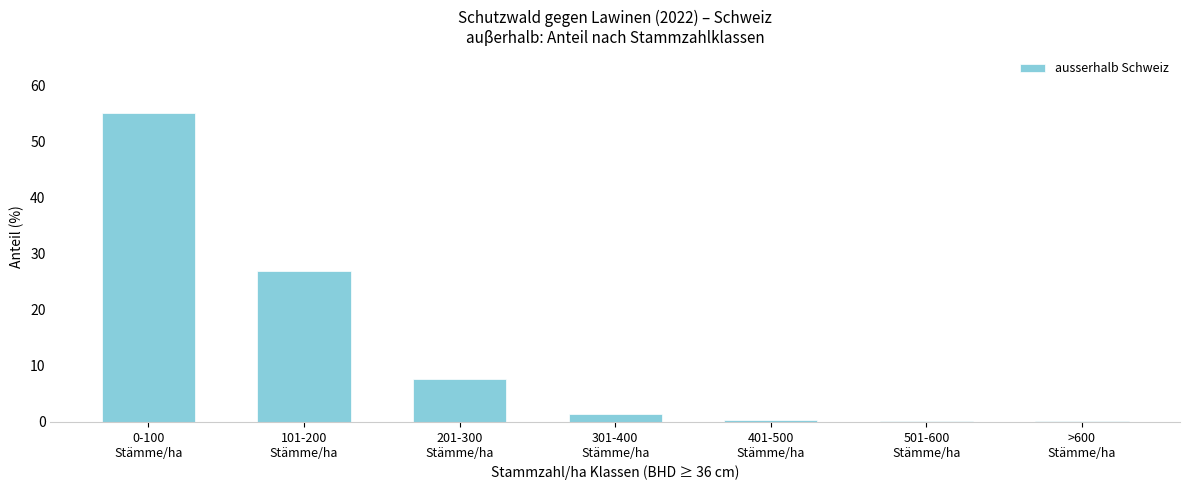

What is the greatest value displayed?

55.1